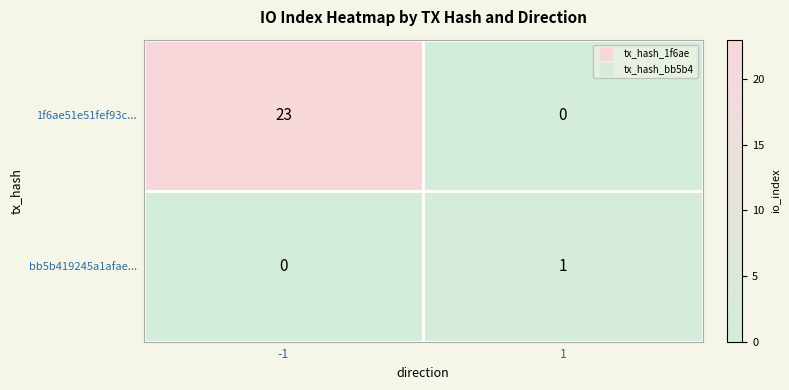

Reading left to right, what are all the values shown in this chart?

1f6ae51e51fef93c...: -1=23	1=0
bb5b419245a1afae...: -1=0	1=1